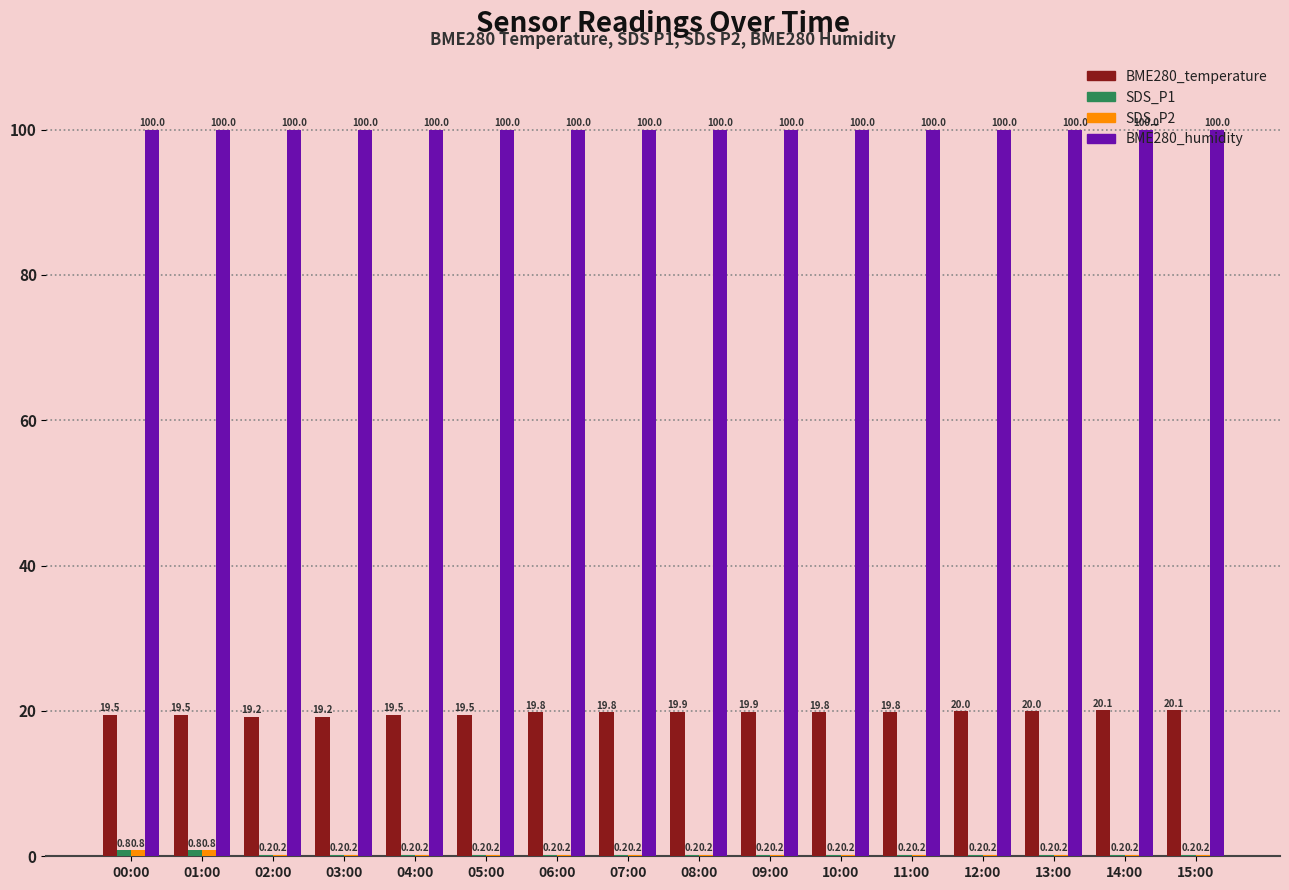

Which series has the widest spread of values?

BME280_temperature